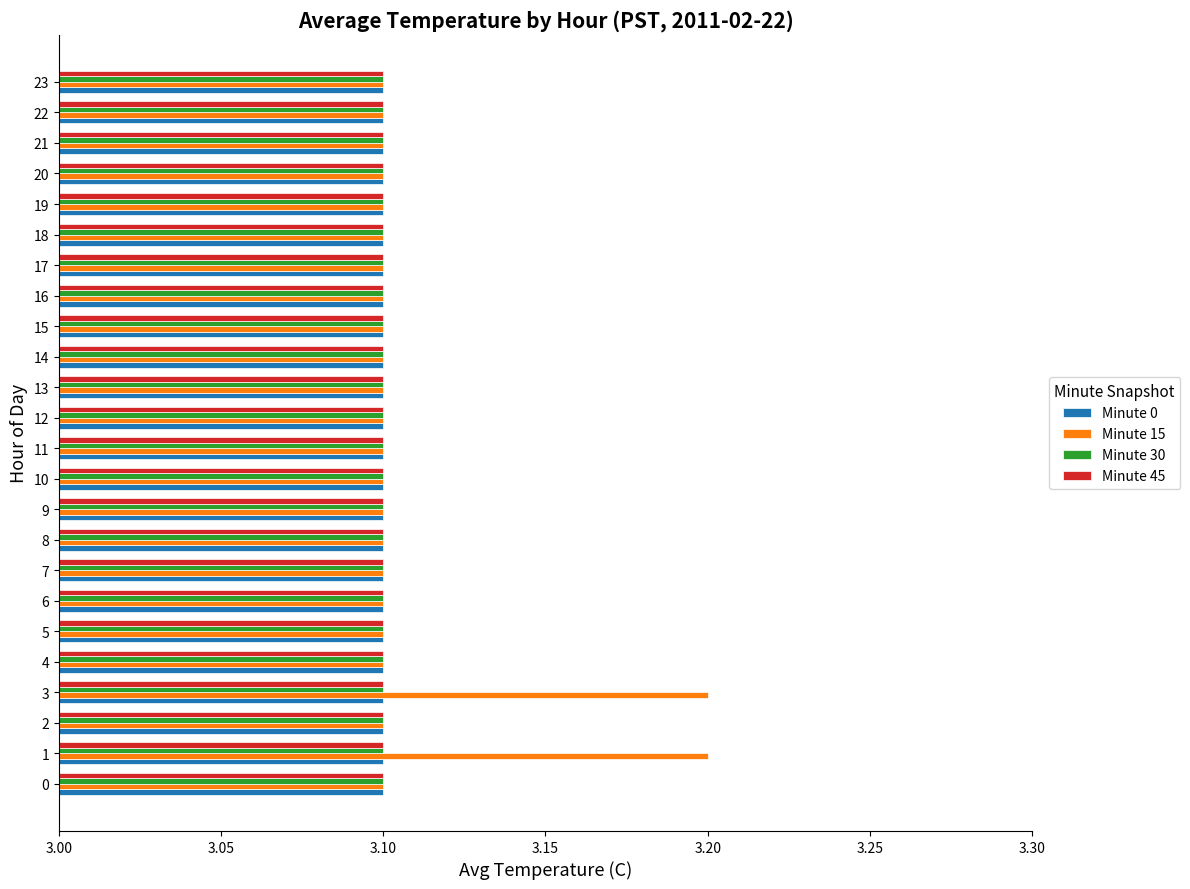

What is the average value of the Minute 15 series?

3.1